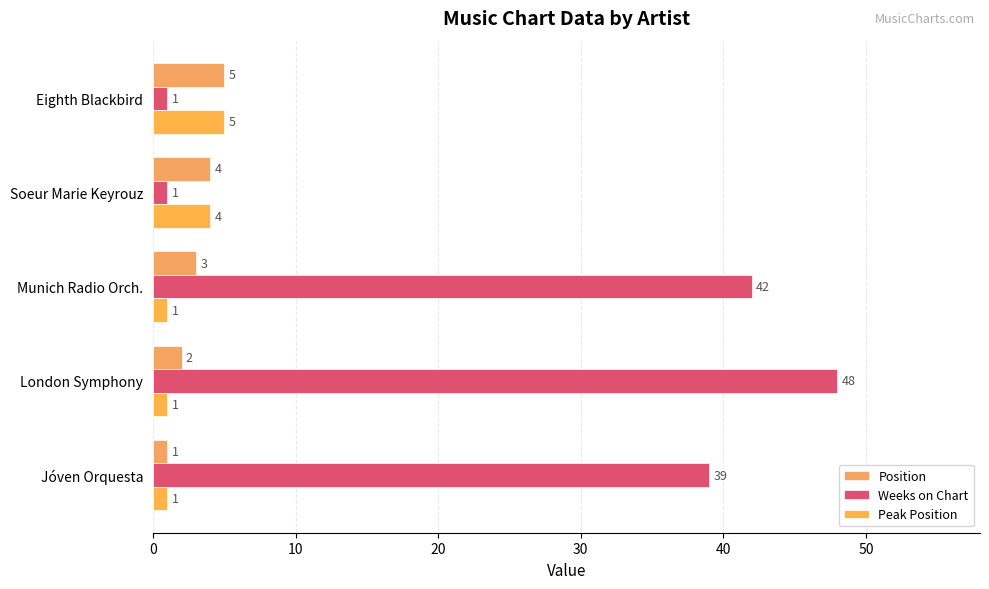

How many data points does each series have?

5